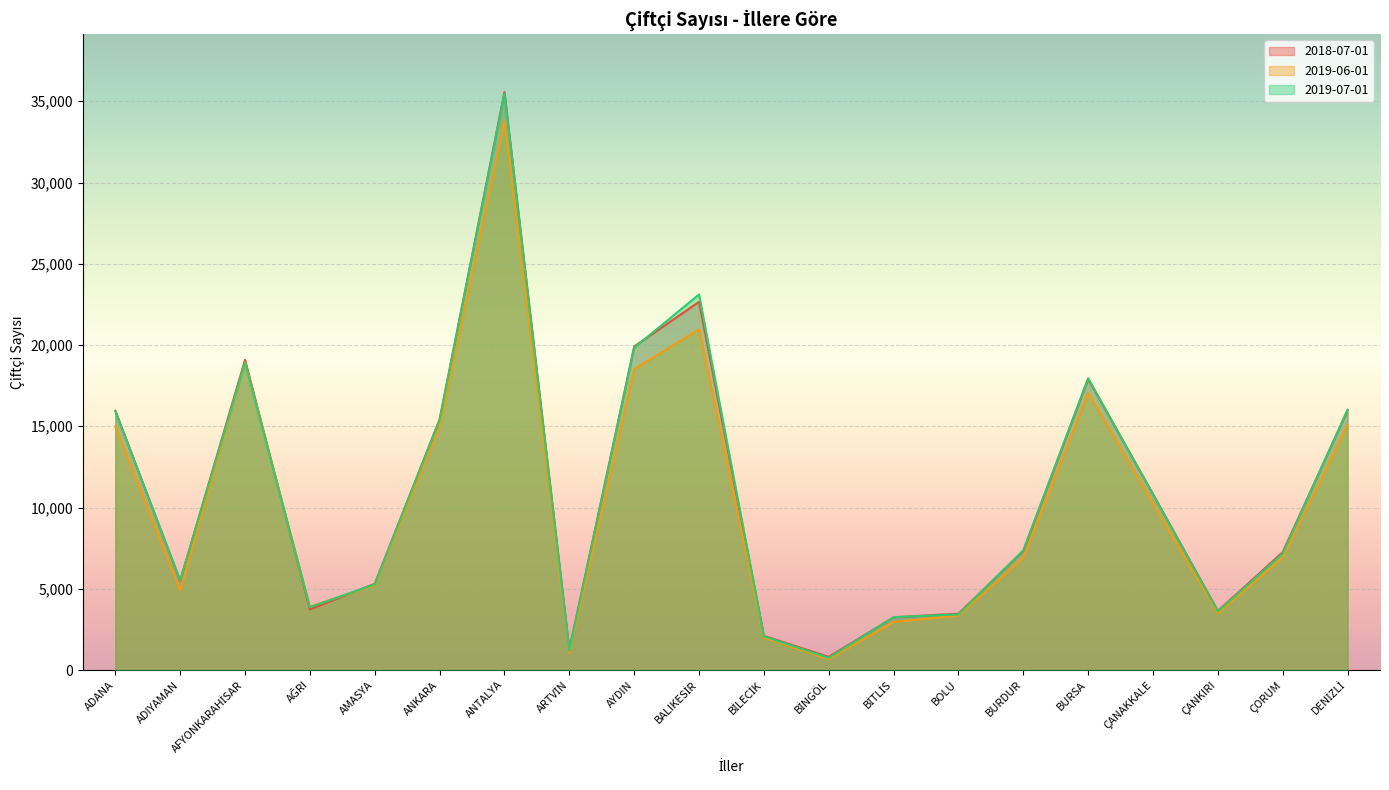

Is the value of 2018-07-01 at ADIYAMAN greater than the value of 2019-07-01 at ÇANAKKALE?

No